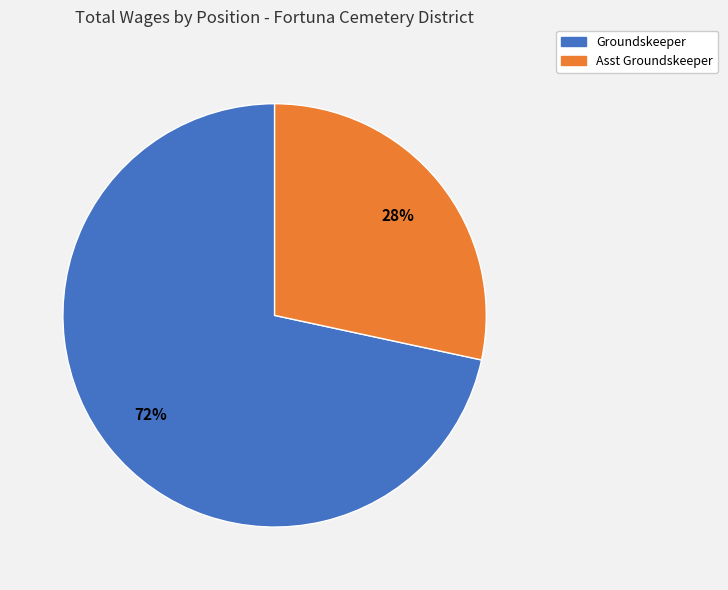

The Asst Groundskeeper slice represents 28% of the pie. True or false?

True